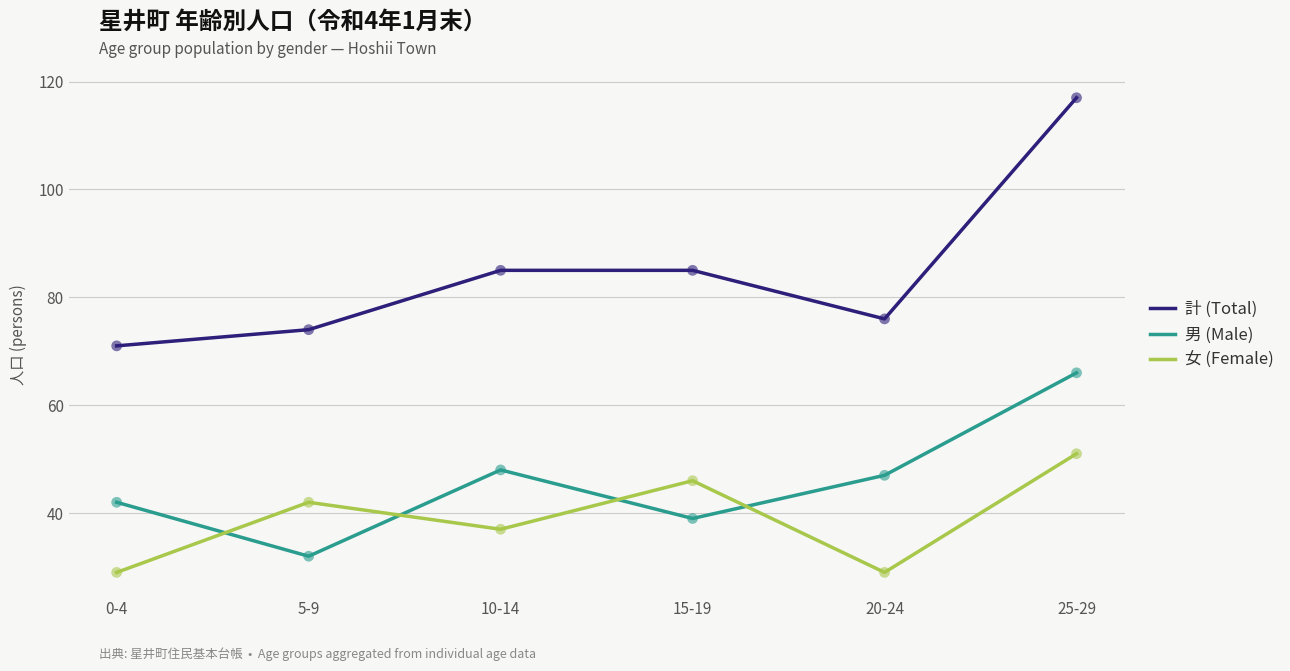

What is the spread (max minus min) of values at 5-9?

42